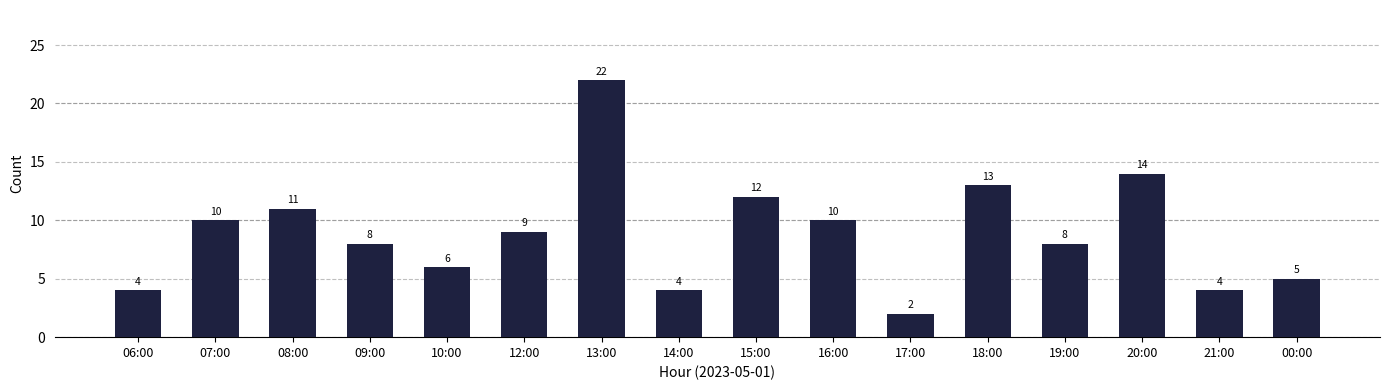

The chart shows a value of 9 at 12:00. True or false?

True